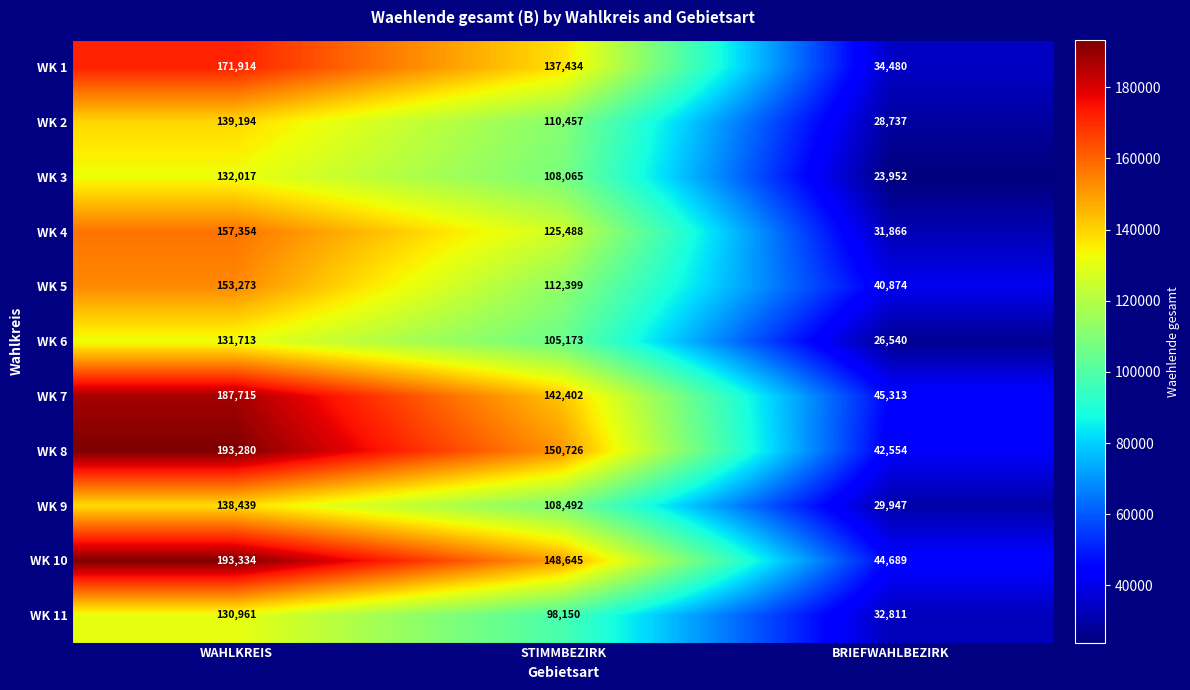

Count the number of data series in this chart.

11